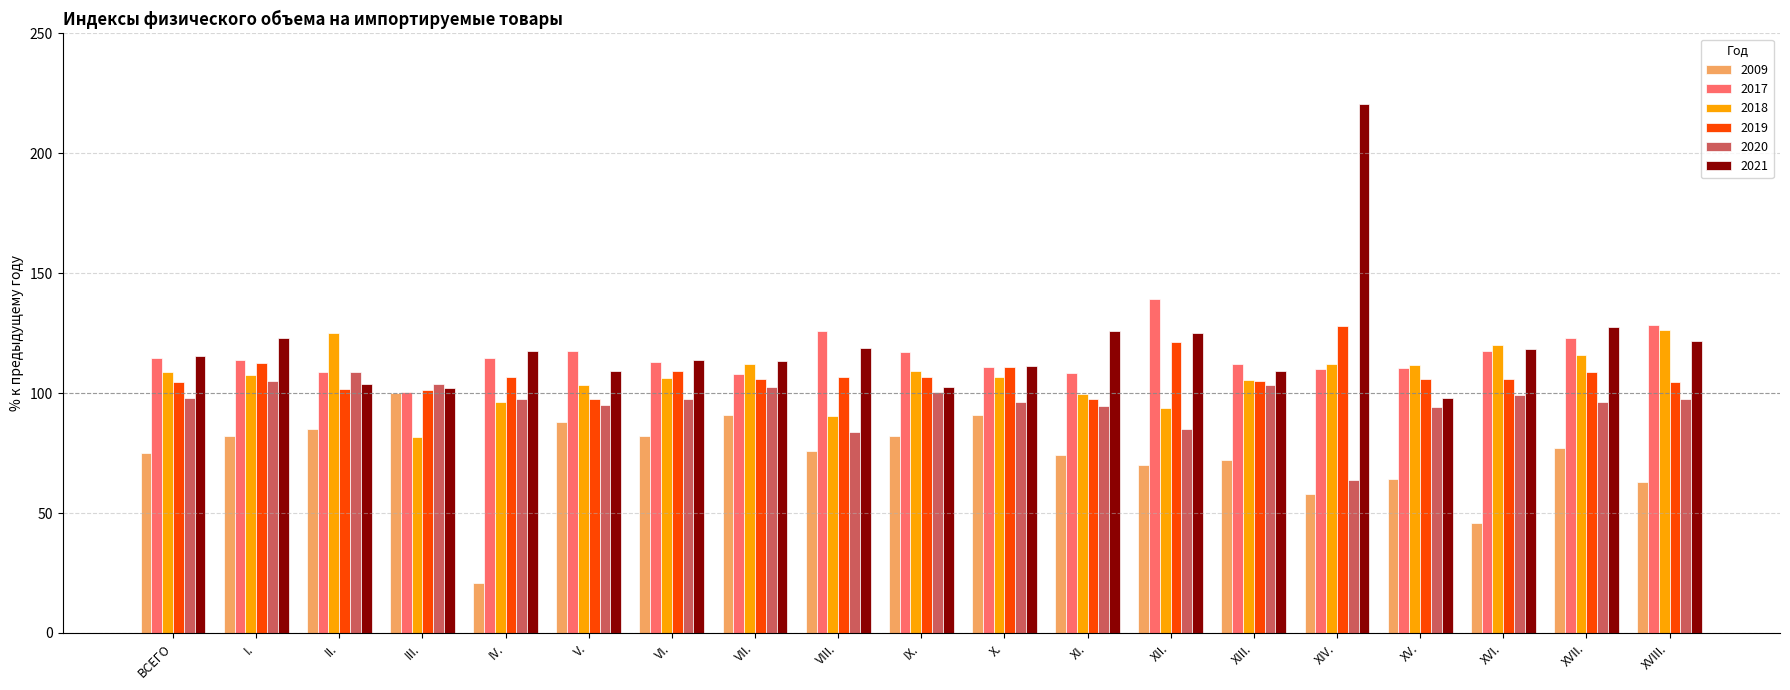

Read the 2017 value at IX..

117.0